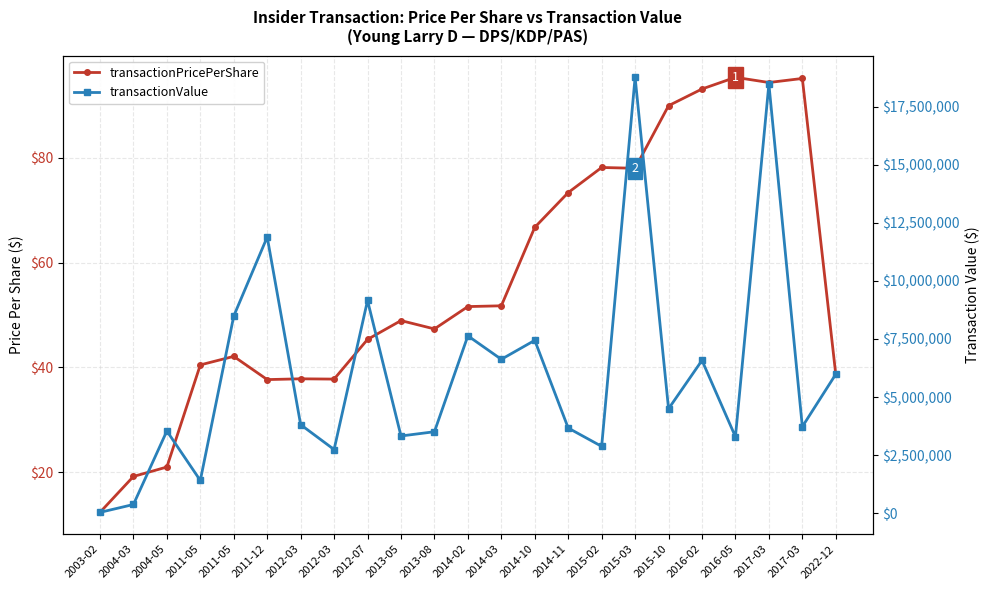

Rank the series by their maximum value, from lowest to highest.

transactionPricePerShare, transactionValue